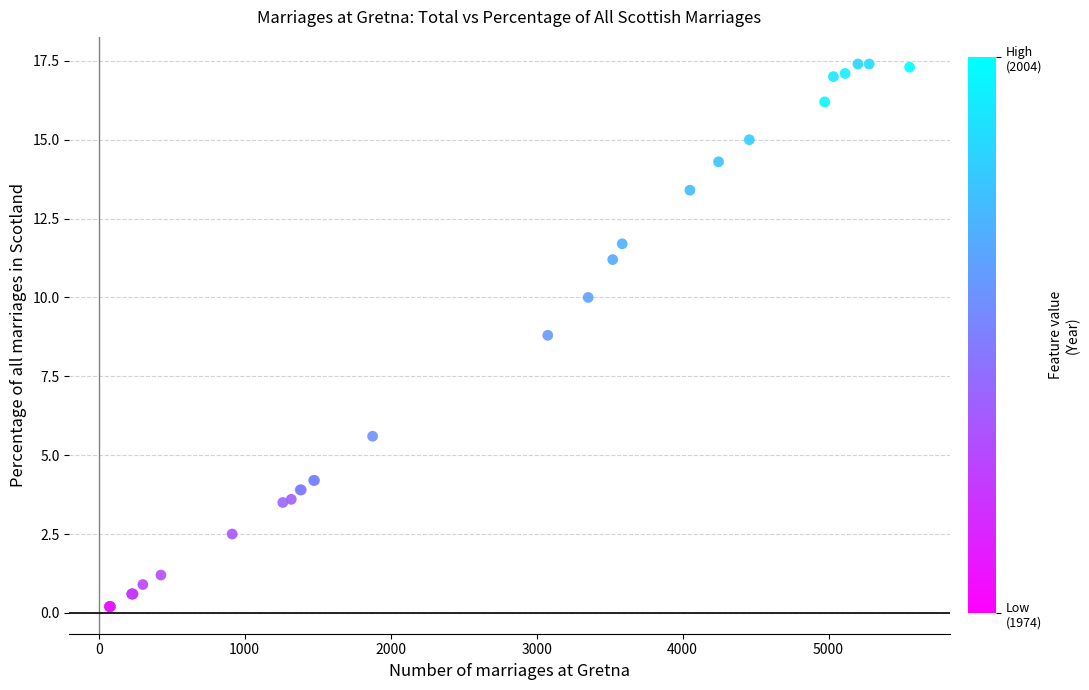

What Y value in the scatter plot is closest to 8?

8.8